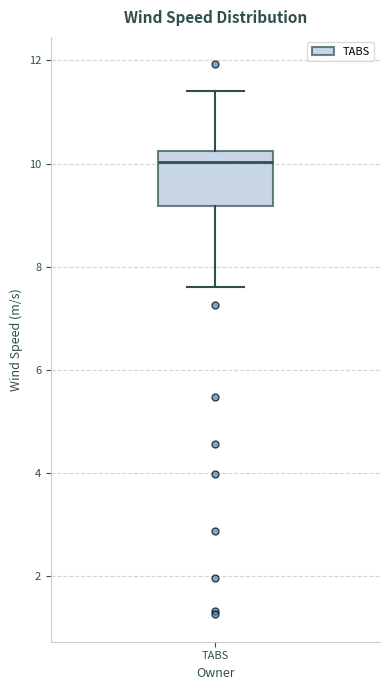

Transcribe this box plot: give where the median line is, the range the box spans, and where the two whiskers end, as read against the y-axis. The values are not printed on the chart, so give them approximately, as read against the axis.

median 10.0, box 9.2 to 10.2, whiskers 7.6 to 11.4